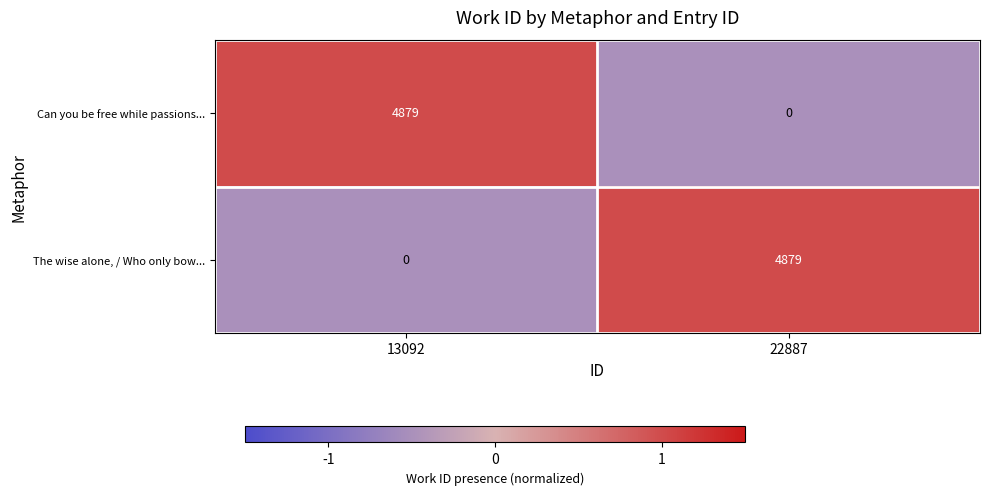

What is the maximum value for Can you be free while passions...?

4879